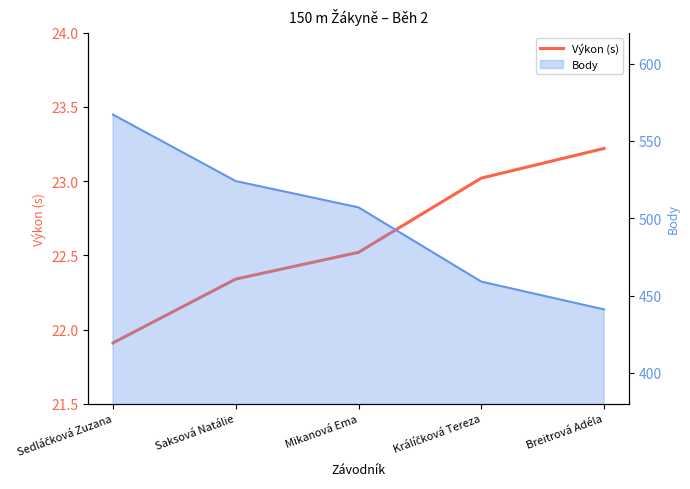

At which label is the value closest to 22?

Sedláčková Zuzana